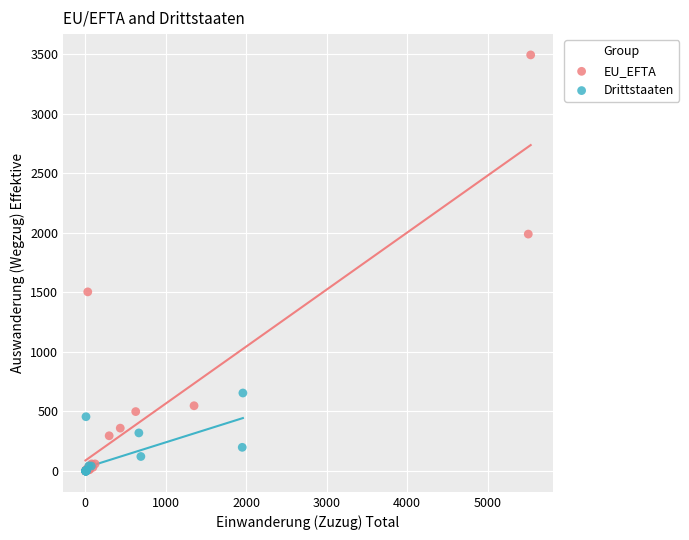

Which series reaches the maximum Y coordinate?

EU_EFTA